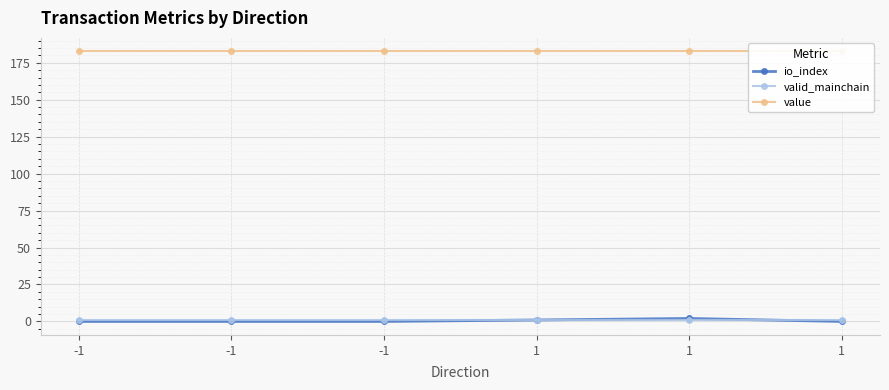

What is the highest value of the io_index series?

2